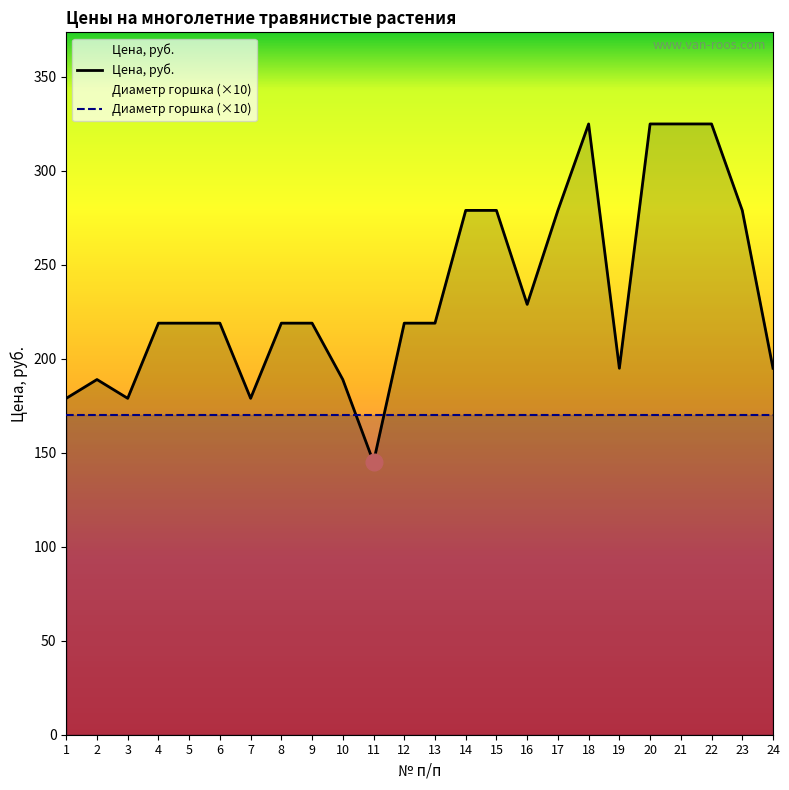

True or false: there are more than 1 points higher than both neighbors.

True